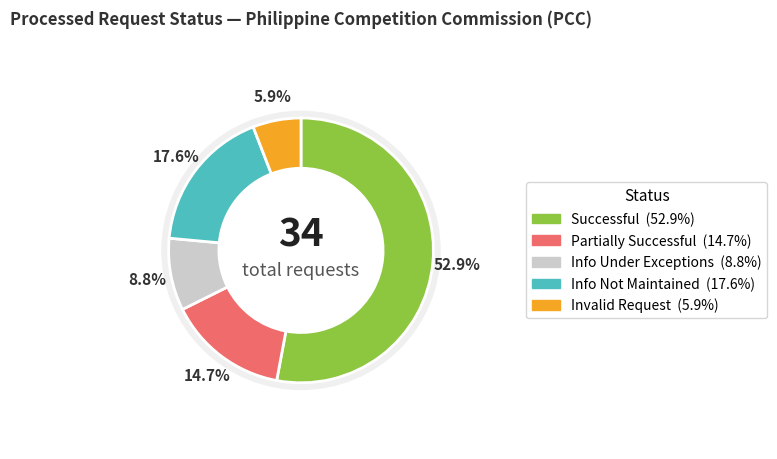

How many segments does this pie chart have?

5